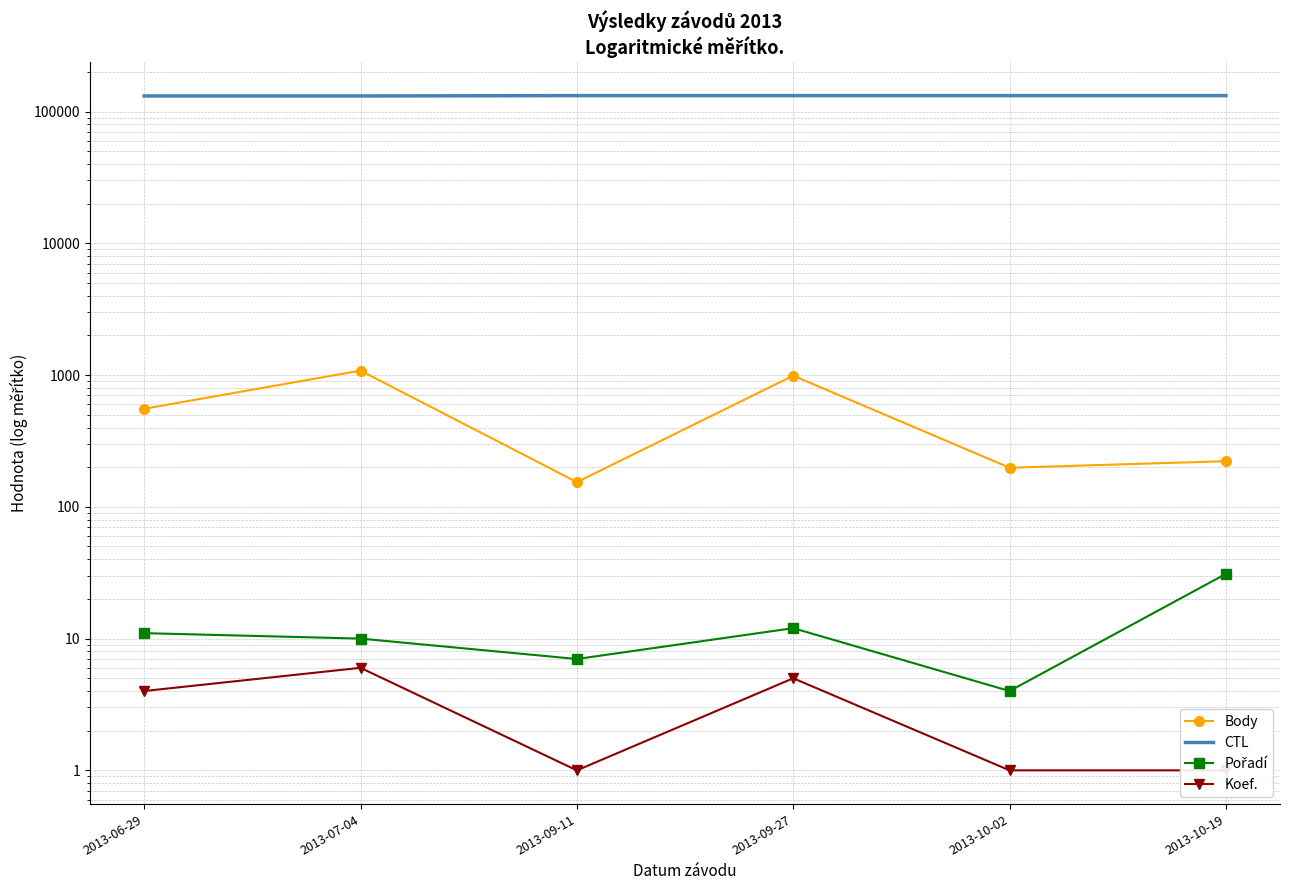

Reading right to left, what are all the values shown in this chart?

Body: 222	198	990	154	1081	555
CTL: 132156	132152	132150	132142	131321	131319
Pořadí: 31	4	12	7	10	11
Koef.: 1	1	5	1	6	4